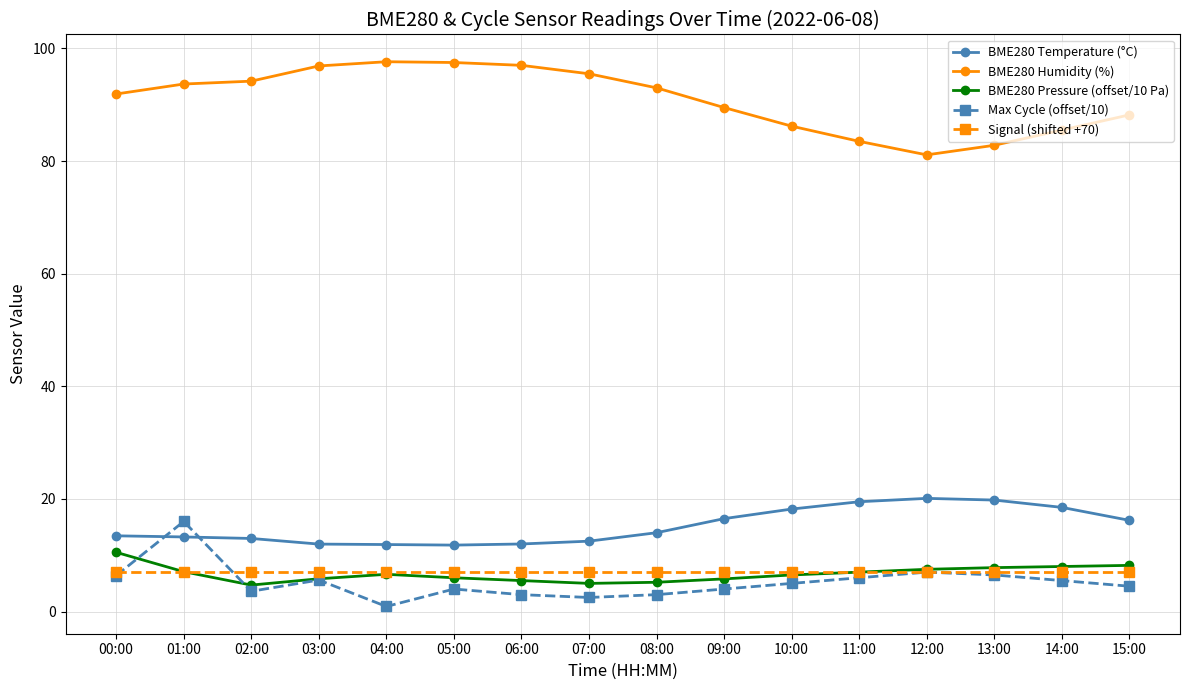

At which category is the sum across all series the highest?

01:00